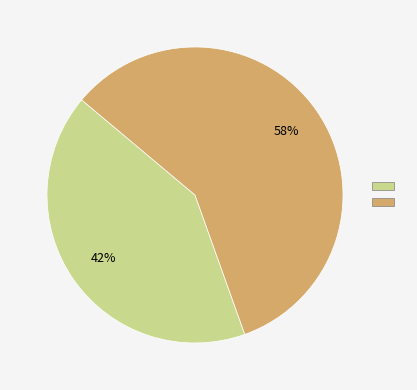

Count the number of slices in the pie.

2